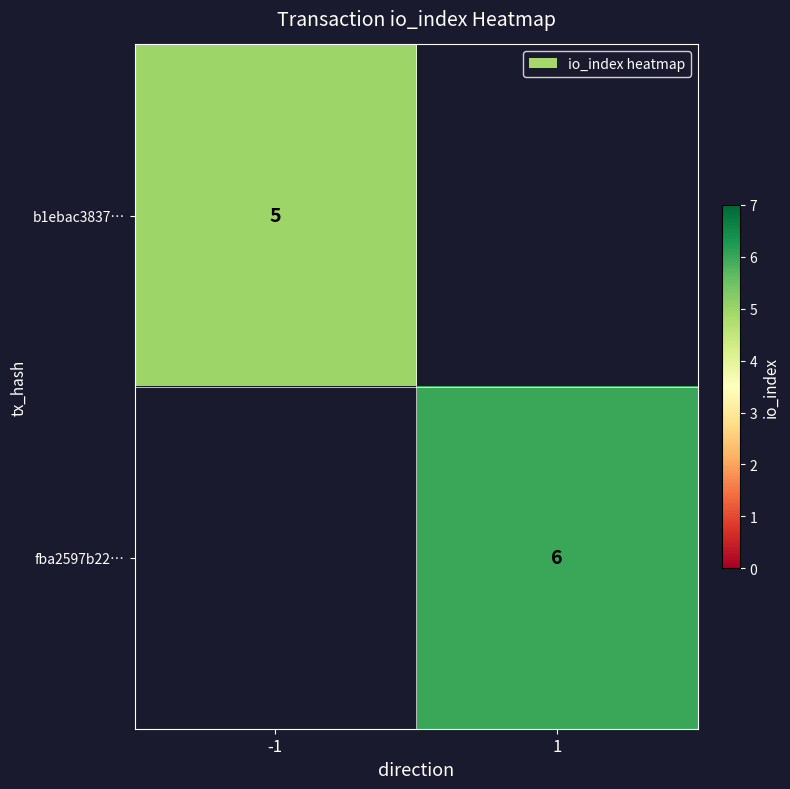

How many series are shown in this chart?

2